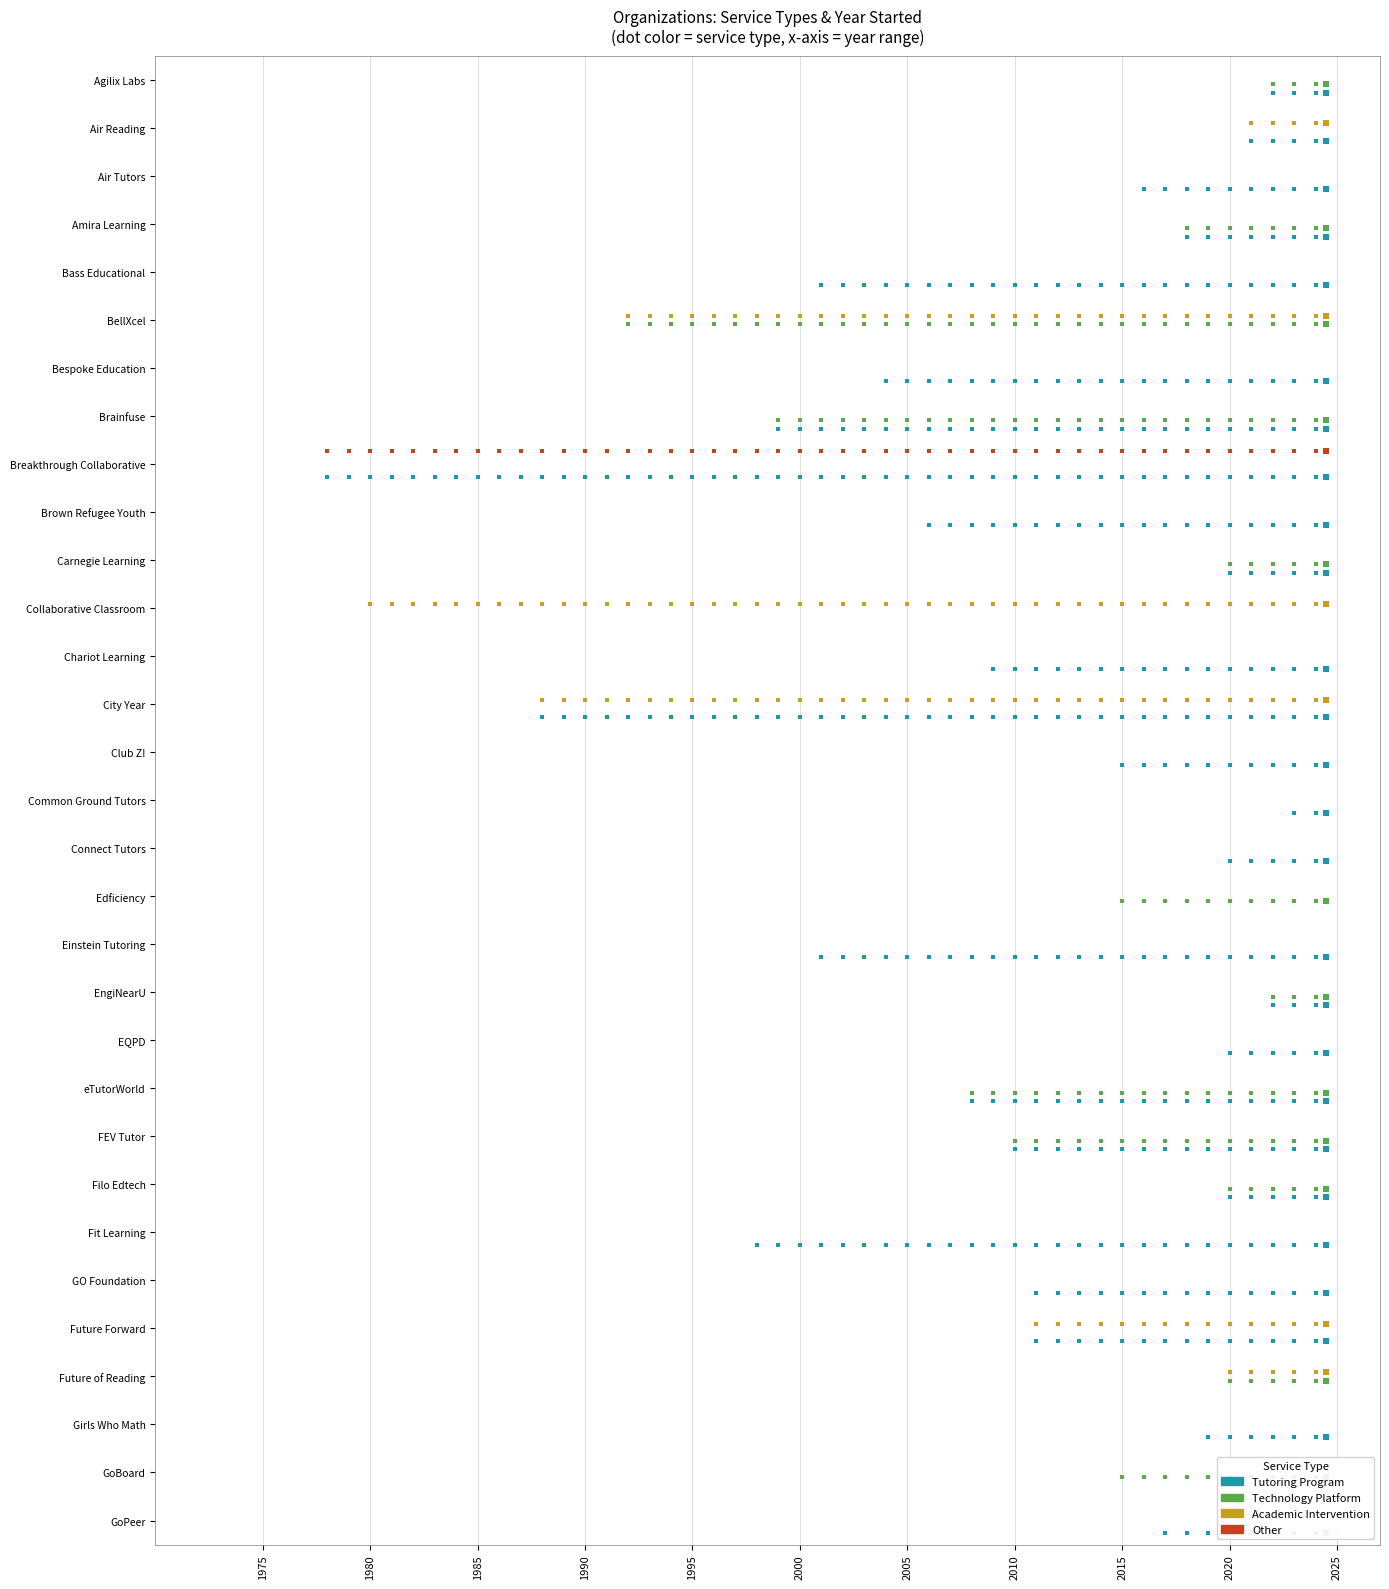

Is the value of Technology Platform at 1980 greater than the value of Tutoring Program at 1975?

Yes